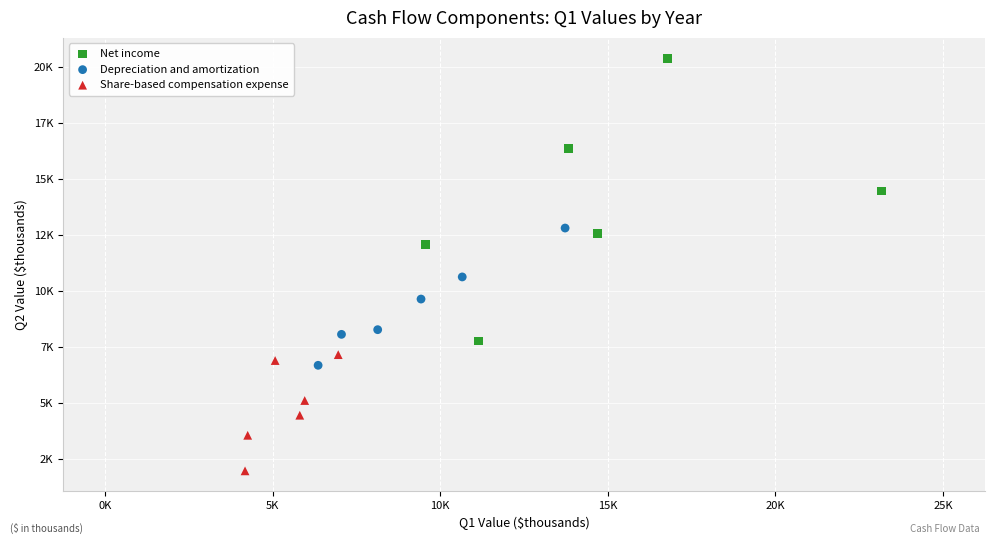

What are all the series names shown in the legend?

Net income, Depreciation and amortization, Share-based compensation expense